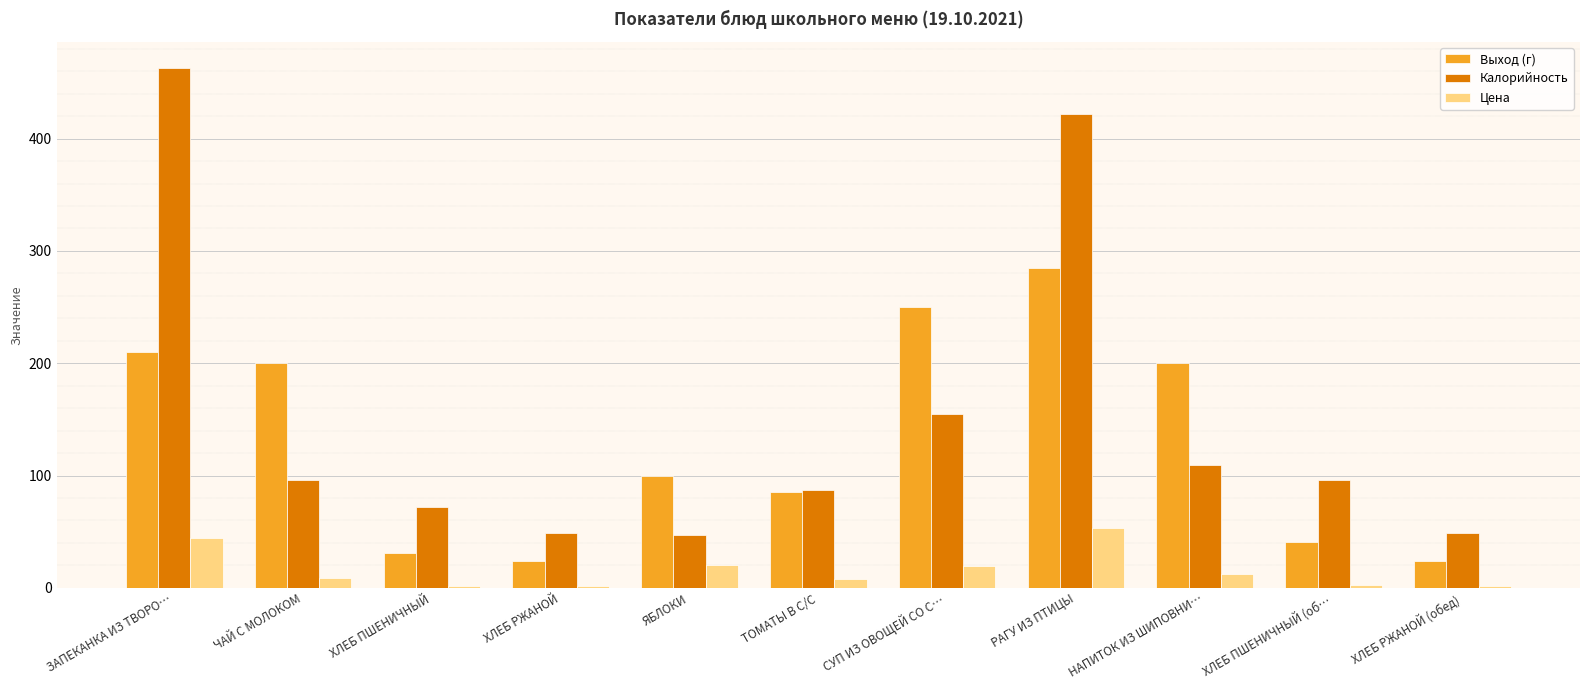

Is it true that Выход (г) equals 48.4 at ТОМАТЫ В С/С?

False